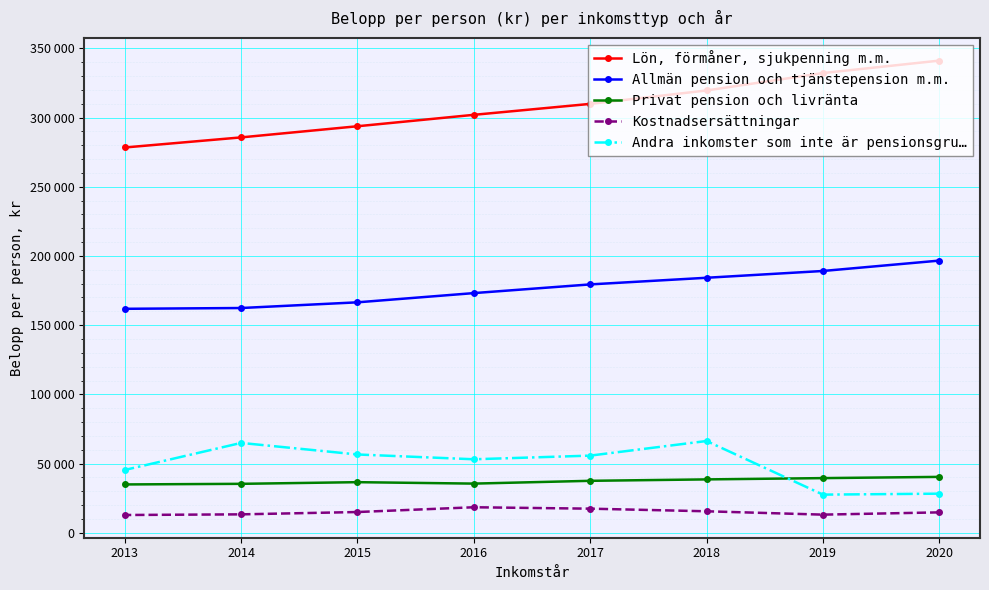

The Andra inkomster som inte är pensionsgru… series shows 53085.1 at 2016. True or false?

True